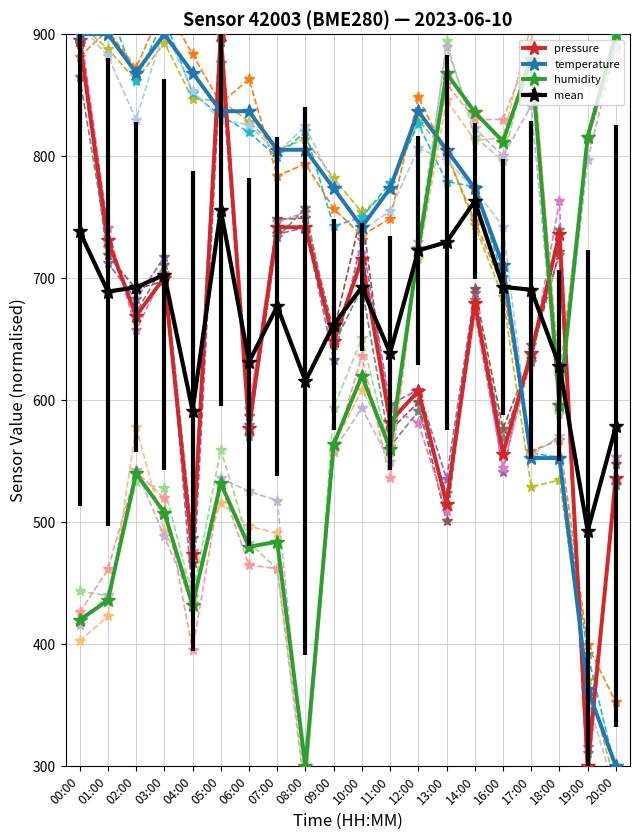

Which series has the largest total across all categories?

temperature